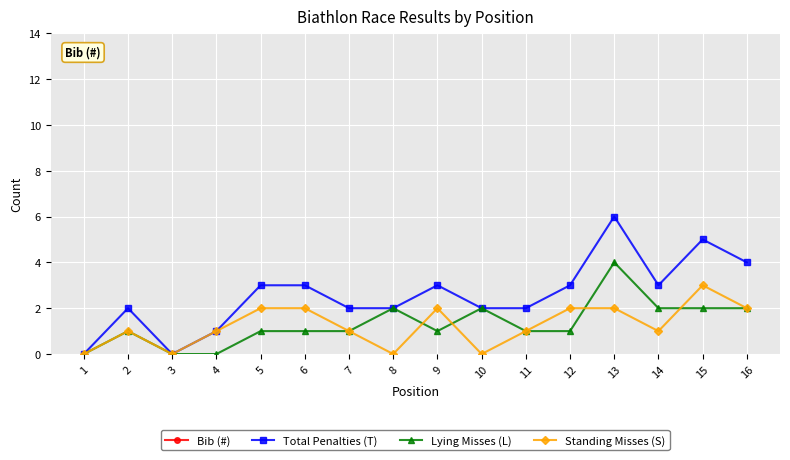

True or false: Bib (#) and Total Penalties (T) intersect in this chart.

False